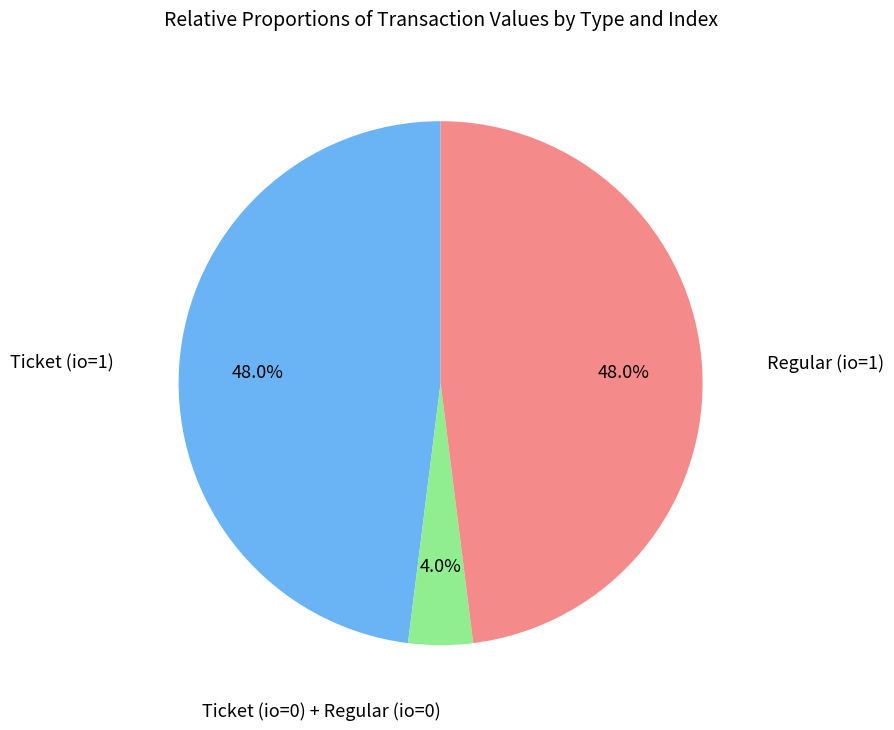

Does any single category account for the majority?

No